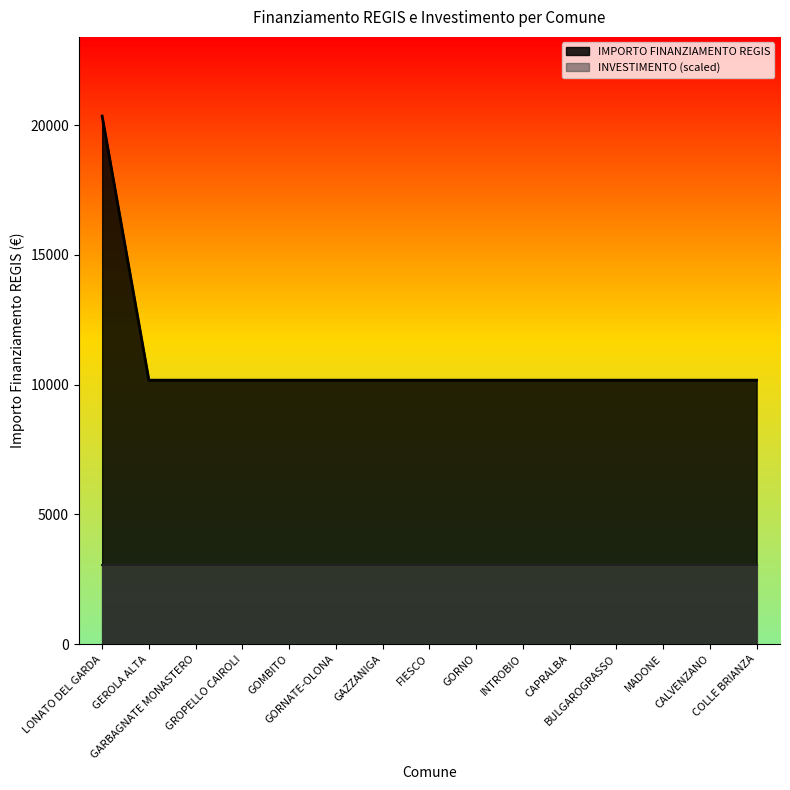

List the labels in order of value, smallest first.

GEROLA ALTA, GARBAGNATE MONASTERO, GROPELLO CAIROLI, GOMBITO, GORNATE-OLONA, GAZZANIGA, FIESCO, GORNO, INTROBIO, CAPRALBA, BULGAROGRASSO, MADONE, CALVENZANO, COLLE BRIANZA, LONATO DEL GARDA